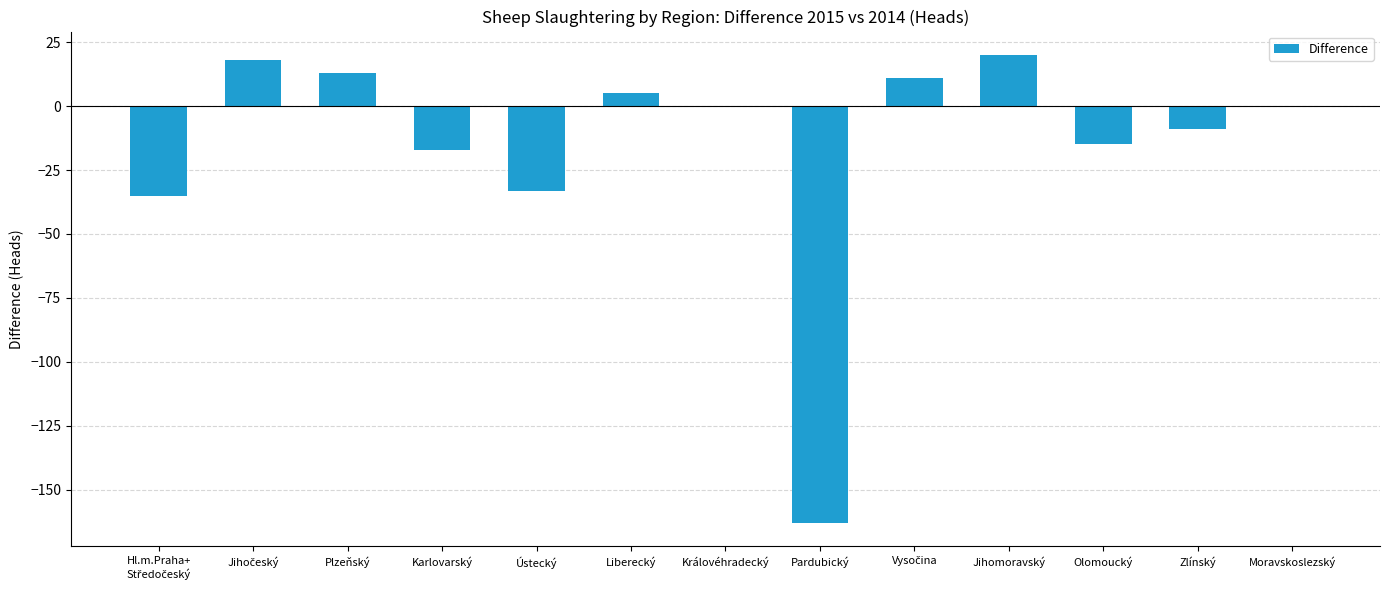

Which has a higher value, Plzeňský or Královéhradecký?

Plzeňský